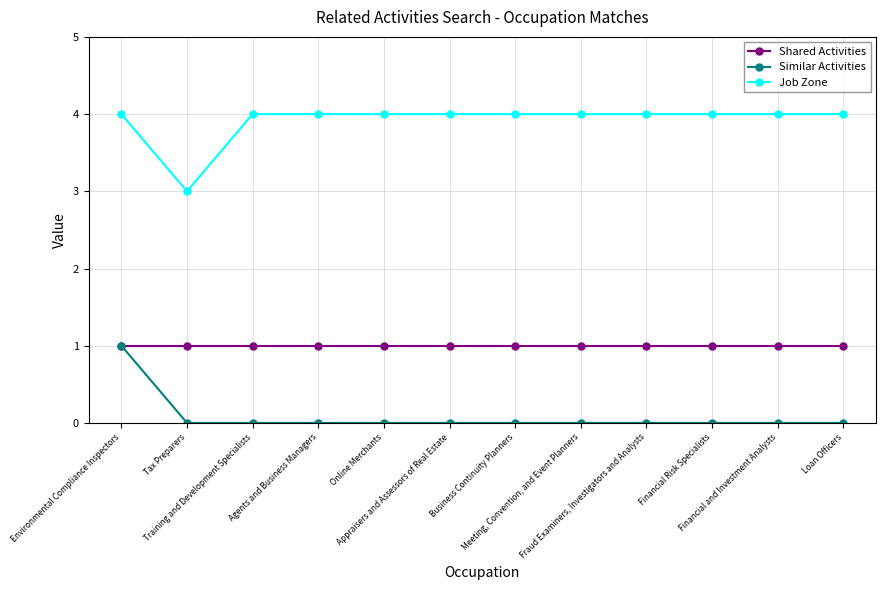

Reading left to right, what are all the values shown in this chart?

Shared Activities: Environmental Compliance Inspectors=1	Tax Preparers=1	Training and Development Specialists=1	Agents and Business Managers=1	Online Merchants=1	Appraisers and Assessors of Real Estate=1	Business Continuity Planners=1	Meeting, Convention, and Event Planners=1	Fraud Examiners, Investigators and Analysts=1	Financial Risk Specialists=1	Financial and Investment Analysts=1	Loan Officers=1
Similar Activities: Environmental Compliance Inspectors=1	Tax Preparers=0	Training and Development Specialists=0	Agents and Business Managers=0	Online Merchants=0	Appraisers and Assessors of Real Estate=0	Business Continuity Planners=0	Meeting, Convention, and Event Planners=0	Fraud Examiners, Investigators and Analysts=0	Financial Risk Specialists=0	Financial and Investment Analysts=0	Loan Officers=0
Job Zone: Environmental Compliance Inspectors=4	Tax Preparers=3	Training and Development Specialists=4	Agents and Business Managers=4	Online Merchants=4	Appraisers and Assessors of Real Estate=4	Business Continuity Planners=4	Meeting, Convention, and Event Planners=4	Fraud Examiners, Investigators and Analysts=4	Financial Risk Specialists=4	Financial and Investment Analysts=4	Loan Officers=4